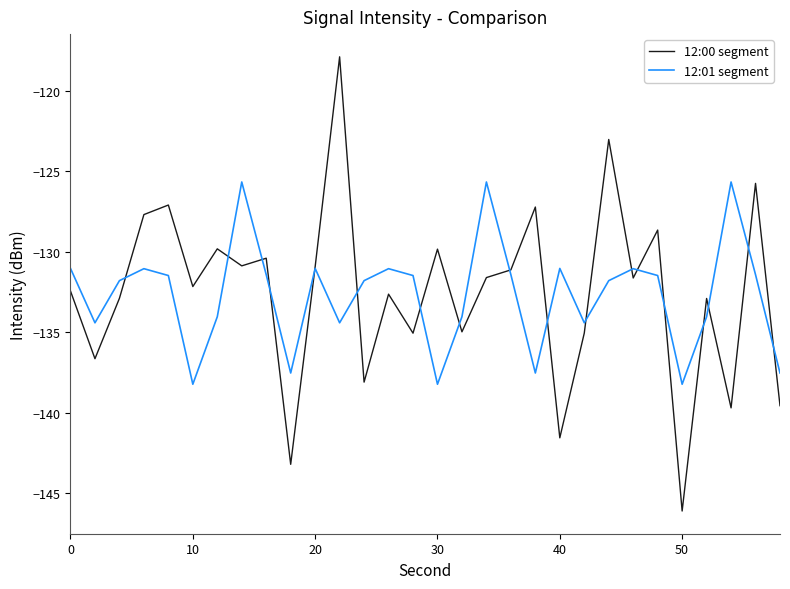

Which series has the largest range (max minus min)?

12:00 segment